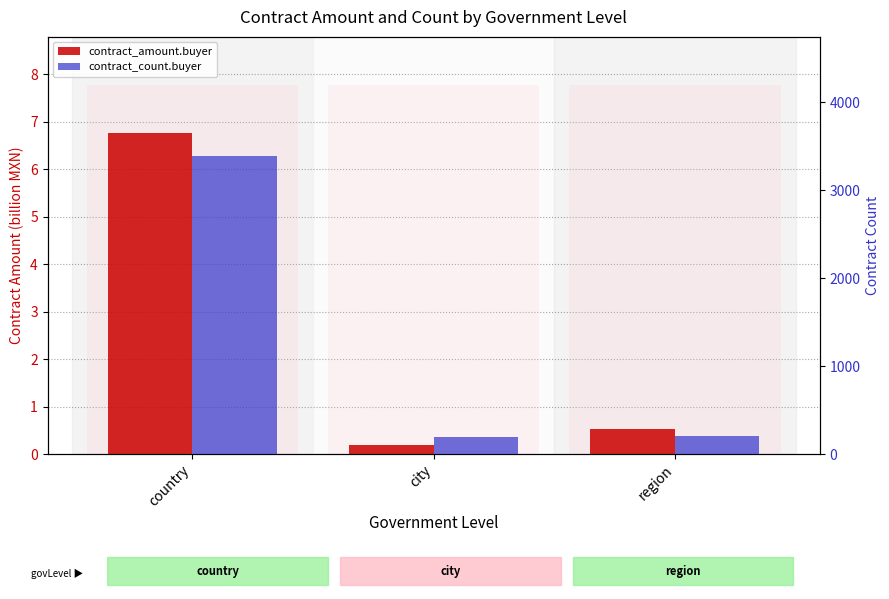

At which label does contract_count.buyer reach its minimum?

city